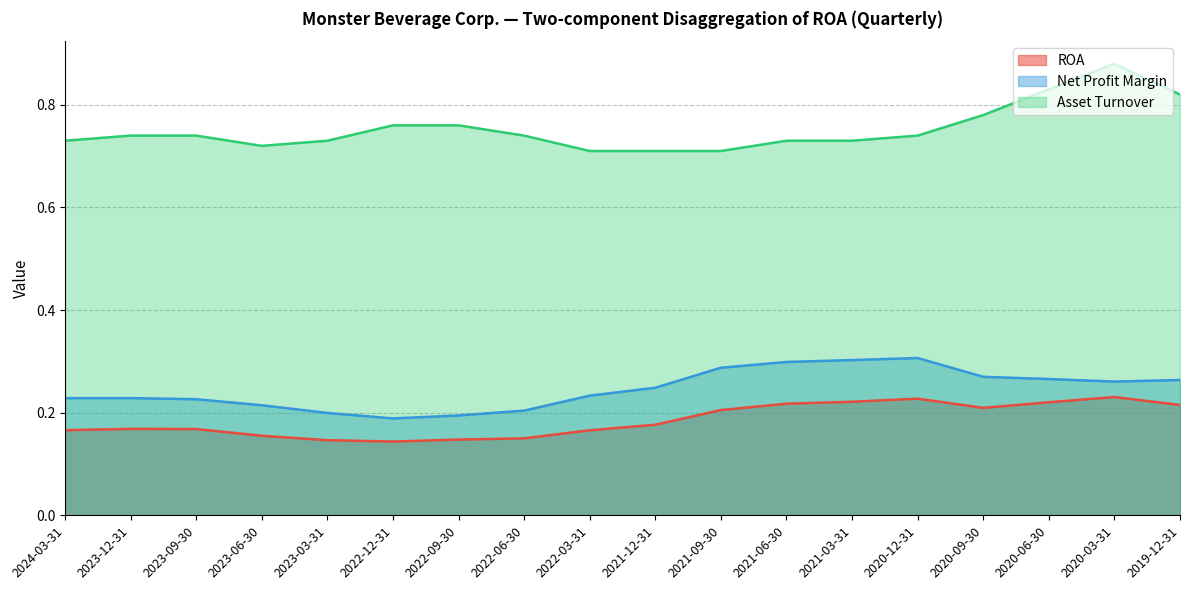

Where is the first local maximum for Net Profit Margin?

2023-12-31